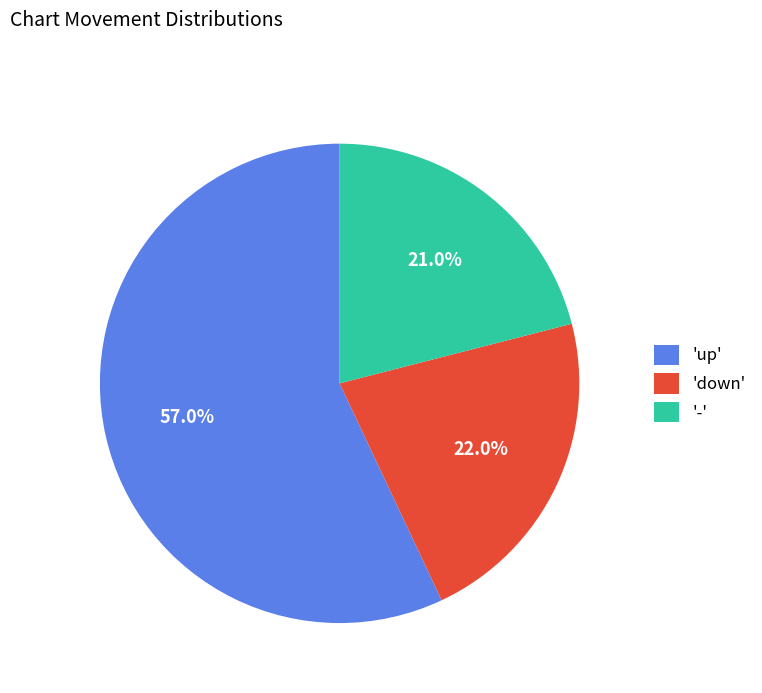

How many slices are in this pie chart?

3